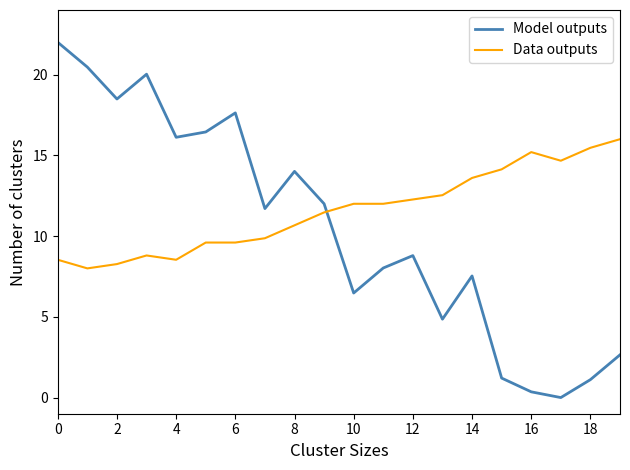

What is the greatest value displayed?

22.0